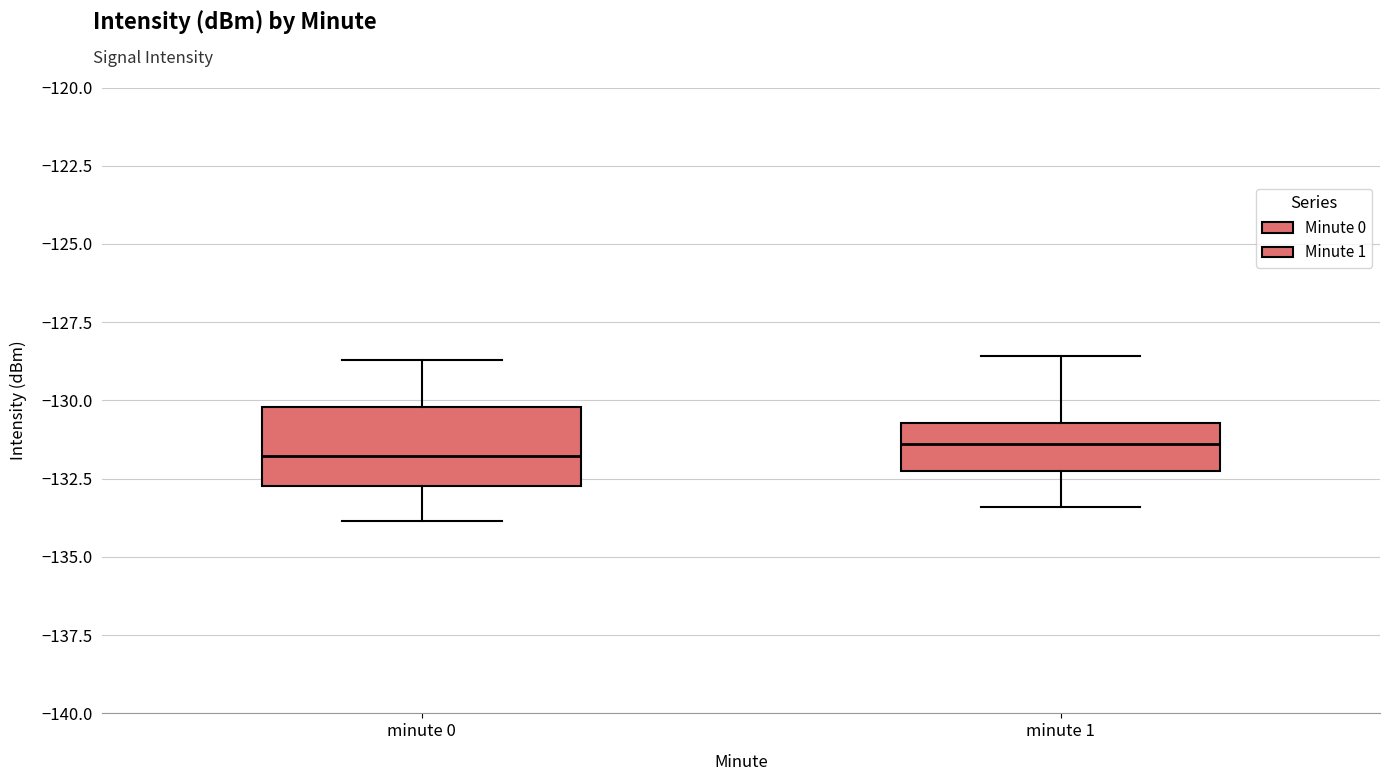

Reading left to right, transcribe this box plot: for each box, give where its median line is, the range the box spans, and where its two whiskers end, as read against the y-axis. The values are not printed on the chart, so give them approximately, as read against the axis.

minute 0: median -132.0, box -132.5 to -130.0, whiskers -134.0 to -128.5
minute 1: median -131.5, box -132.0 to -130.5, whiskers -133.5 to -128.5